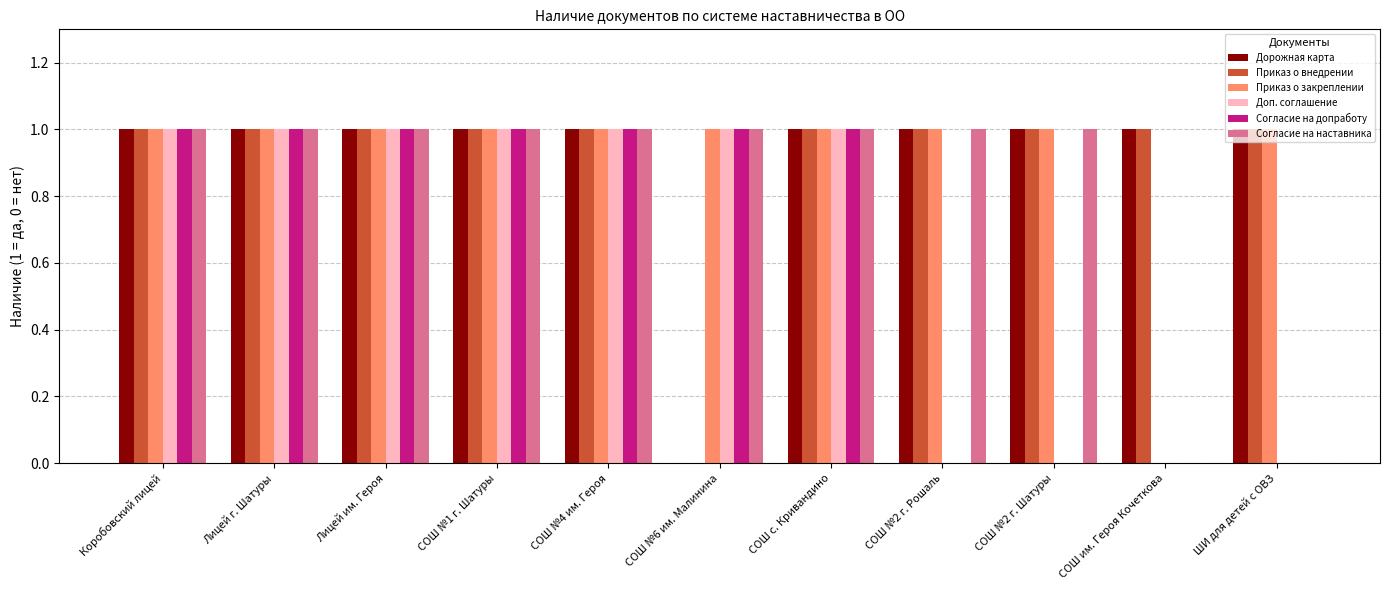

What is the sum of all Приказ о закреплении values?

10